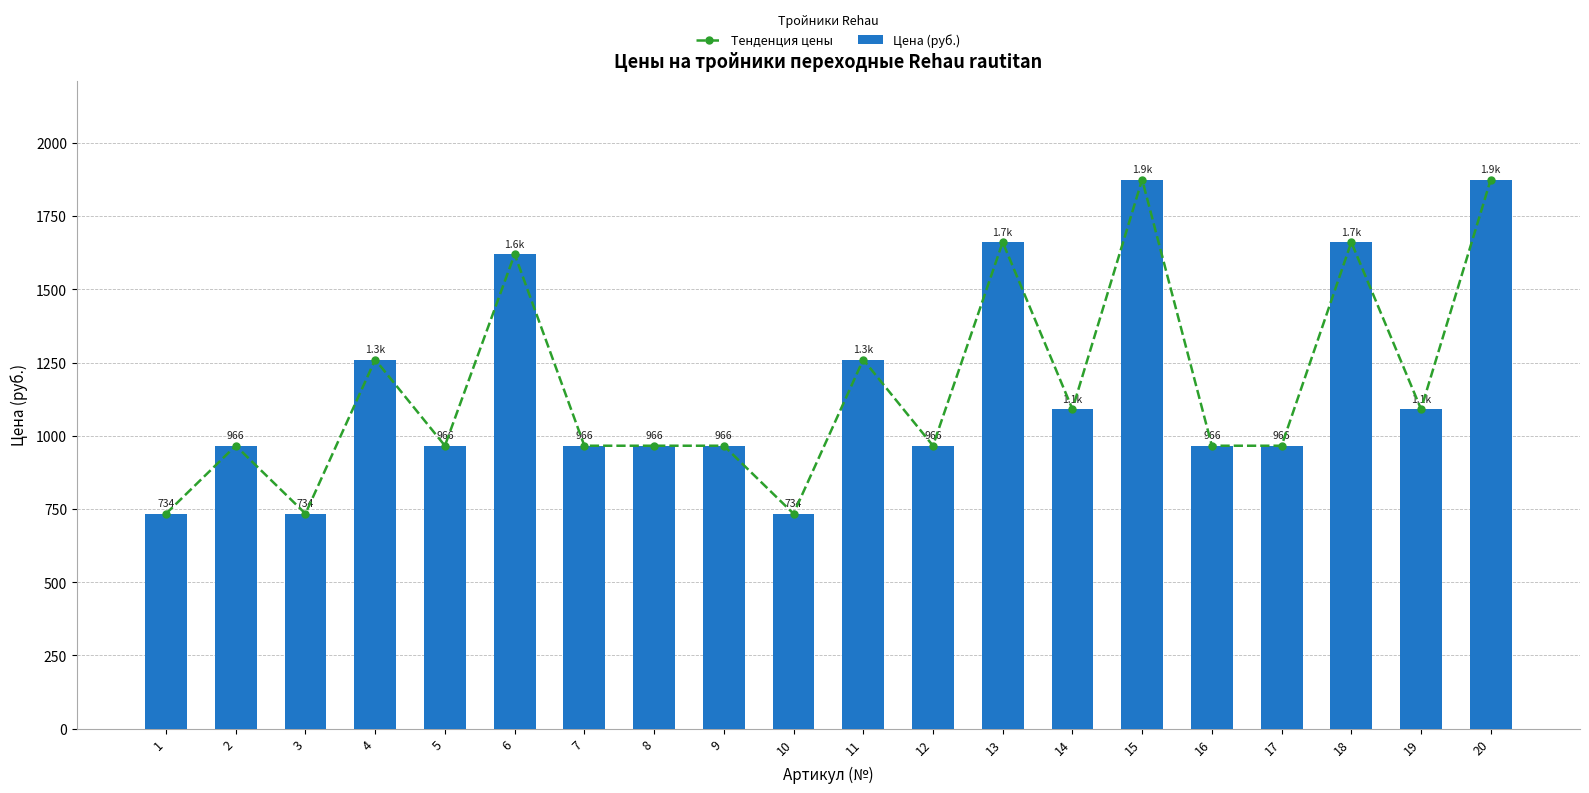

At which label does Цена (руб.) first exceed 966?

4